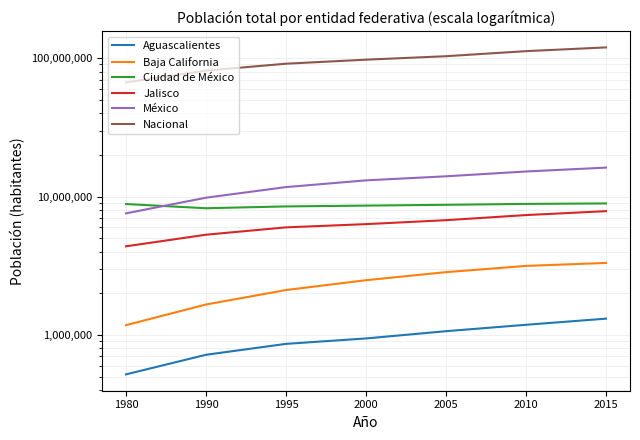

What is the sum of all Ciudad de México values?

60651718